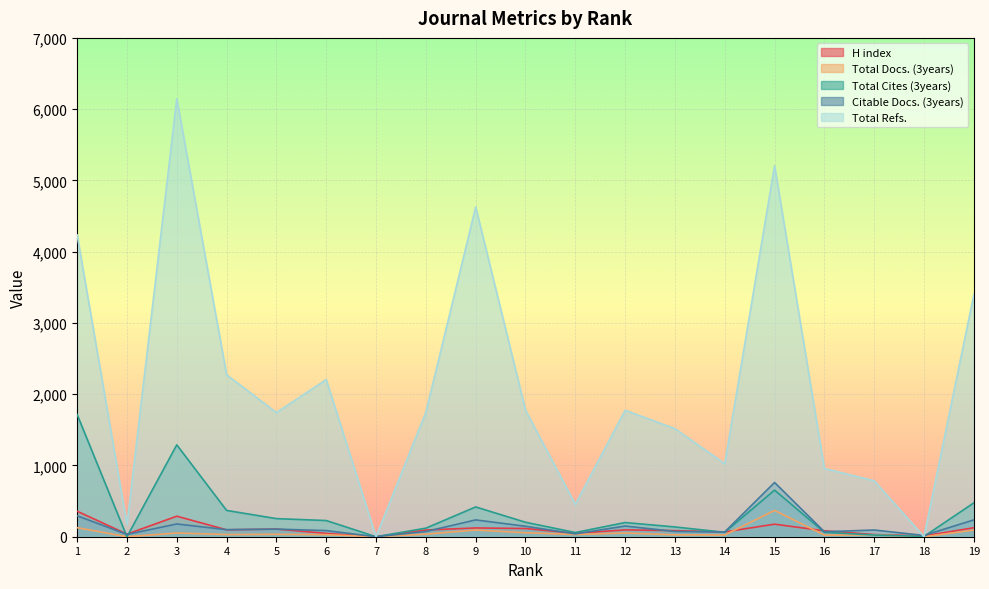

How many data points in Citable Docs. (3years) are less than 94?

9